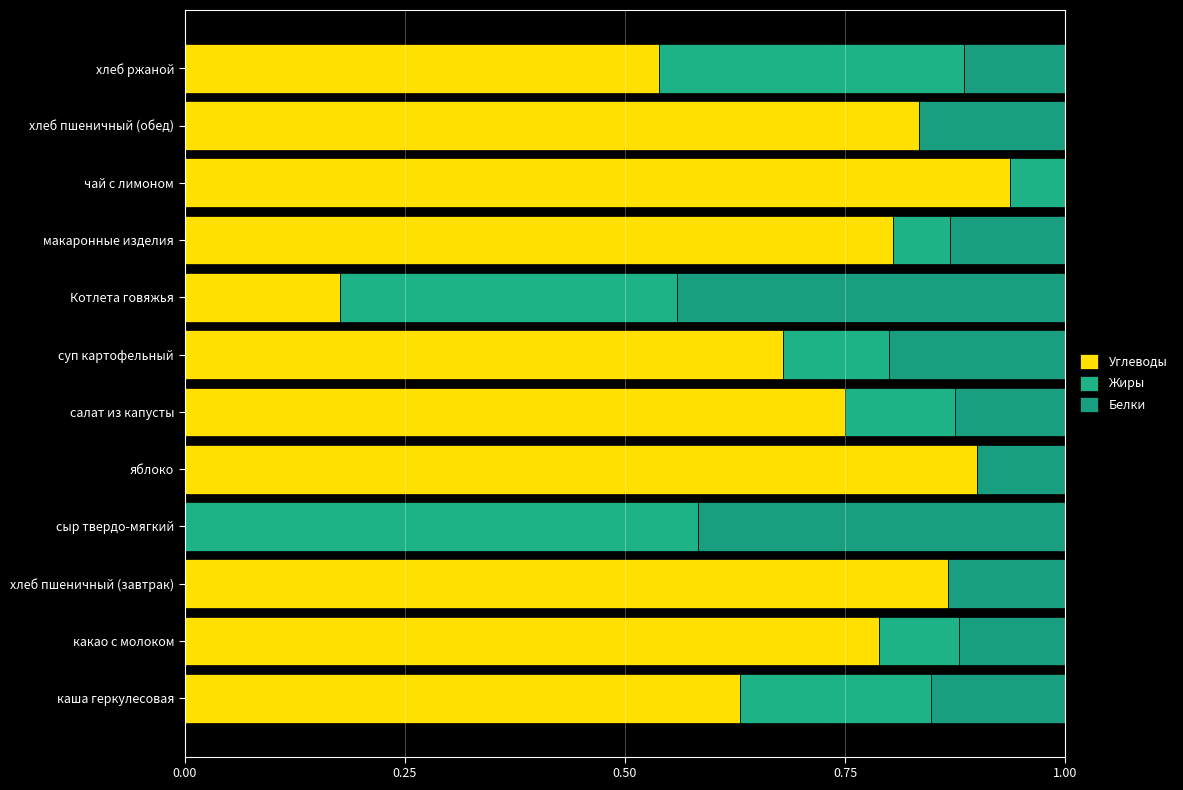

Count the number of data series in this chart.

3